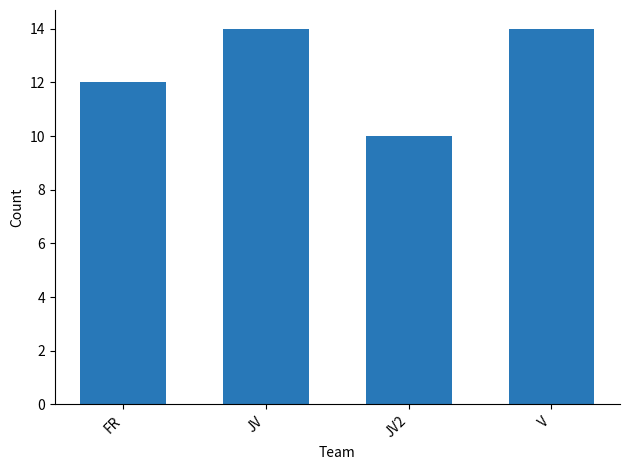

Approximately how many times larger is the value at JV compared to FR?

1.2